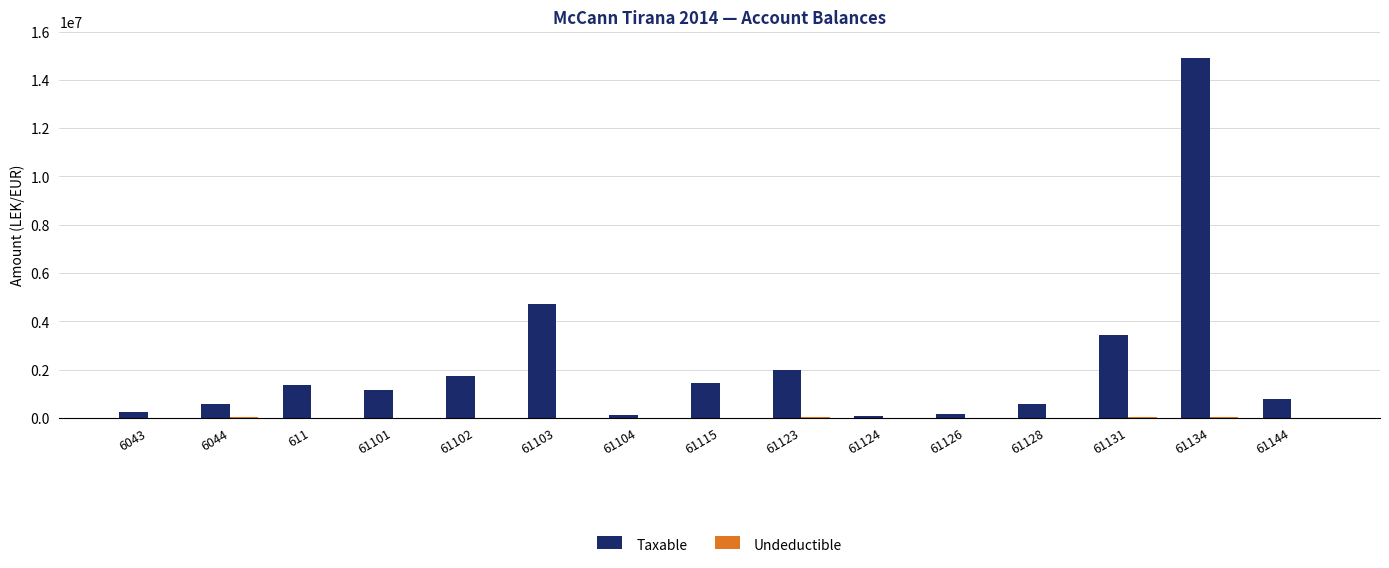

Where does the Taxable series first go above 1149043?

611